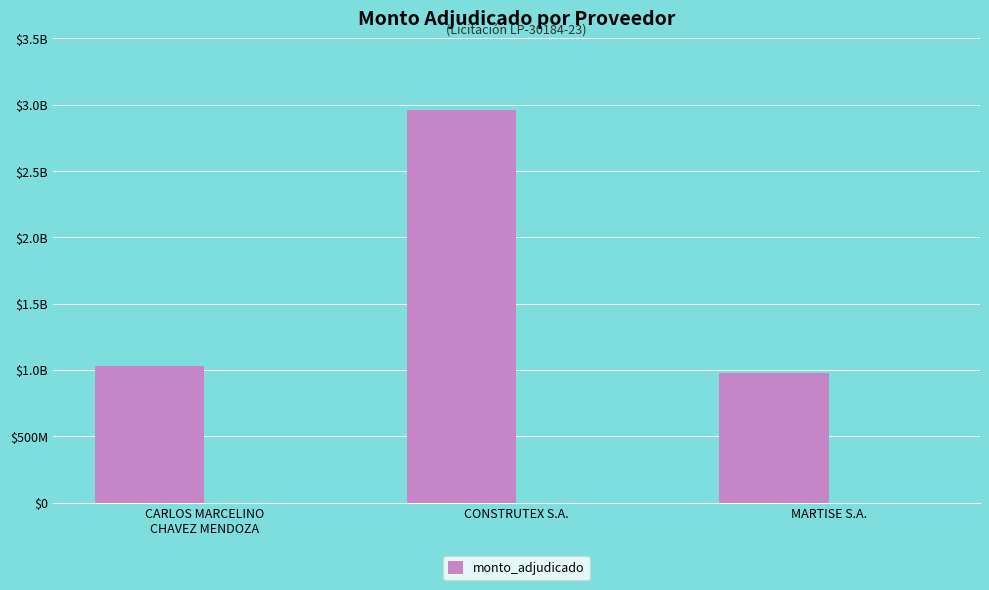

What is the ratio of the value at CARLOS MARCELINO
CHAVEZ MENDOZA to the value at CONSTRUTEX S.A.?

0.3